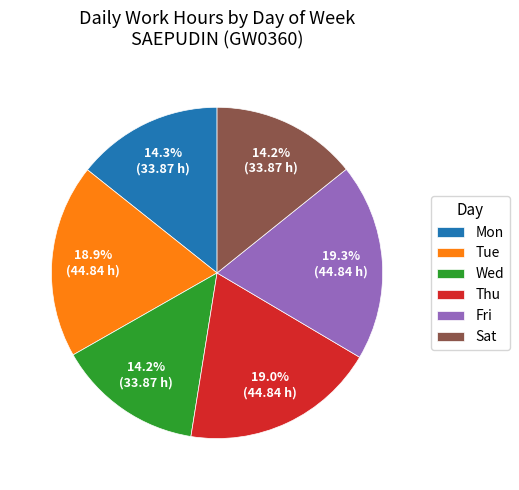

To the nearest percent, what is the average slice percentage?

17%